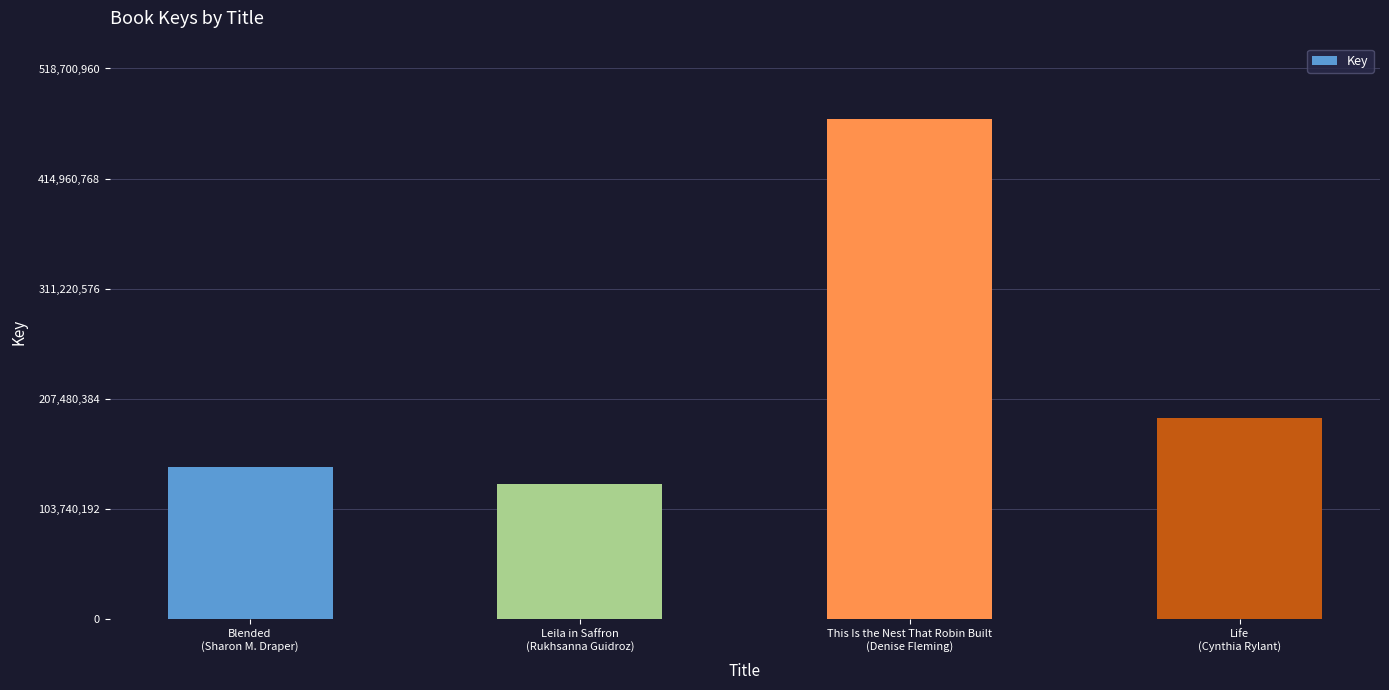

List the labels in order of value, largest first.

This Is the Nest That Robin Built
(Denise Fleming), Life
(Cynthia Rylant), Blended
(Sharon M. Draper), Leila in Saffron
(Rukhsanna Guidroz)